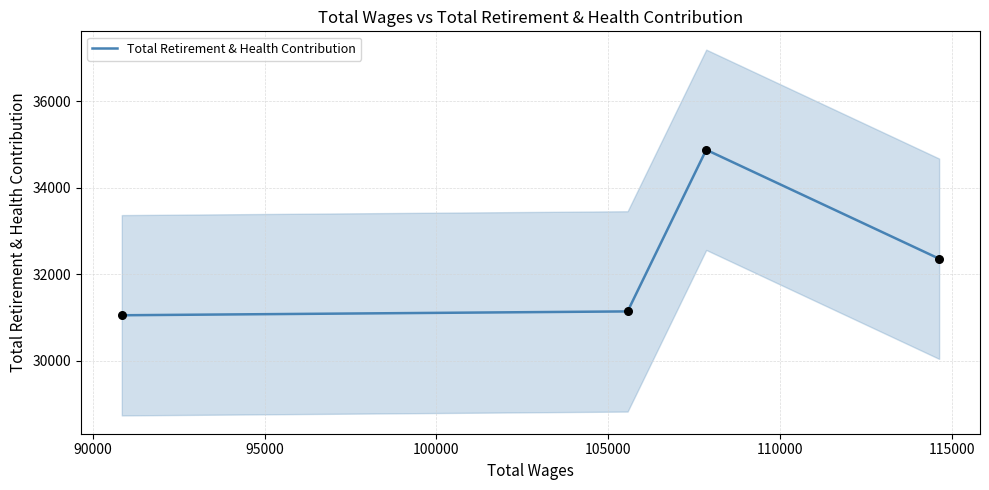

What is the minimum value for Total Retirement & Health Contribution?

31056